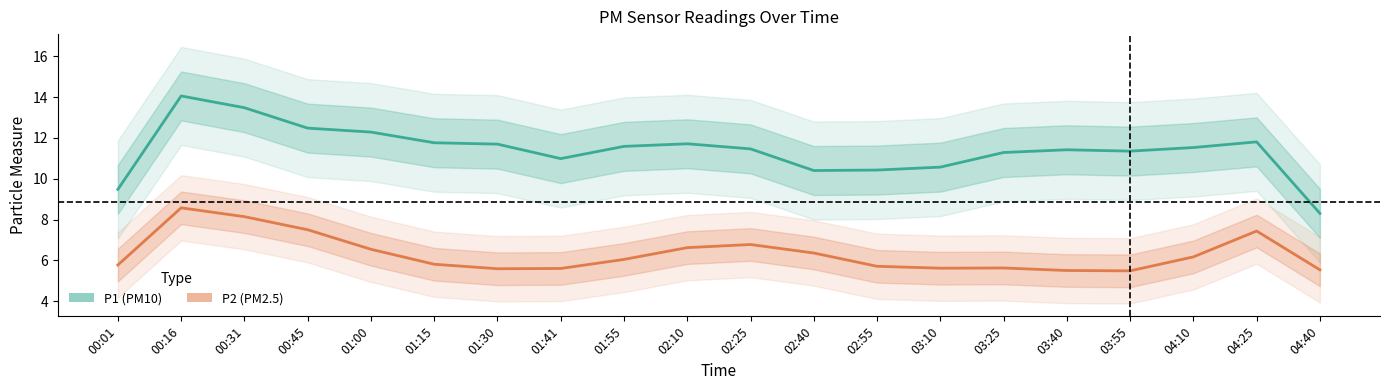

Which series has the largest range (max minus min)?

P1